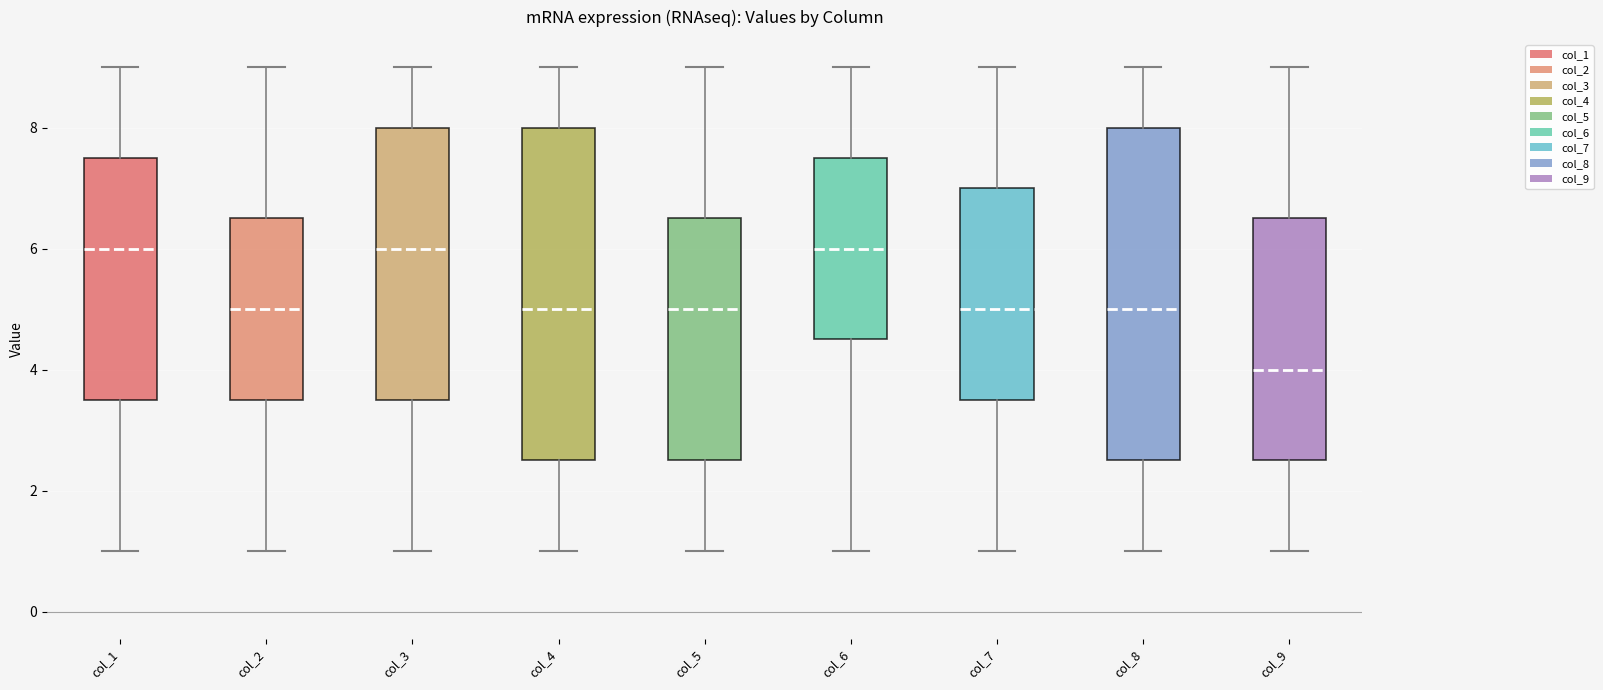

Reading left to right, transcribe this box plot: for each box, give where its median line is, the range the box spans, and where its two whiskers end, as read against the y-axis. The values are not printed on the chart, so give them approximately, as read against the axis.

col_1: median 6.0, box 3.6 to 7.6, whiskers 1.0 to 9.0
col_2: median 5.0, box 3.6 to 6.6, whiskers 1.0 to 9.0
col_3: median 6.0, box 3.6 to 8.0, whiskers 1.0 to 9.0
col_4: median 5.0, box 2.6 to 8.0, whiskers 1.0 to 9.0
col_5: median 5.0, box 2.6 to 6.6, whiskers 1.0 to 9.0
col_6: median 6.0, box 4.6 to 7.6, whiskers 1.0 to 9.0
col_7: median 5.0, box 3.6 to 7.0, whiskers 1.0 to 9.0
col_8: median 5.0, box 2.6 to 8.0, whiskers 1.0 to 9.0
col_9: median 4.0, box 2.6 to 6.6, whiskers 1.0 to 9.0